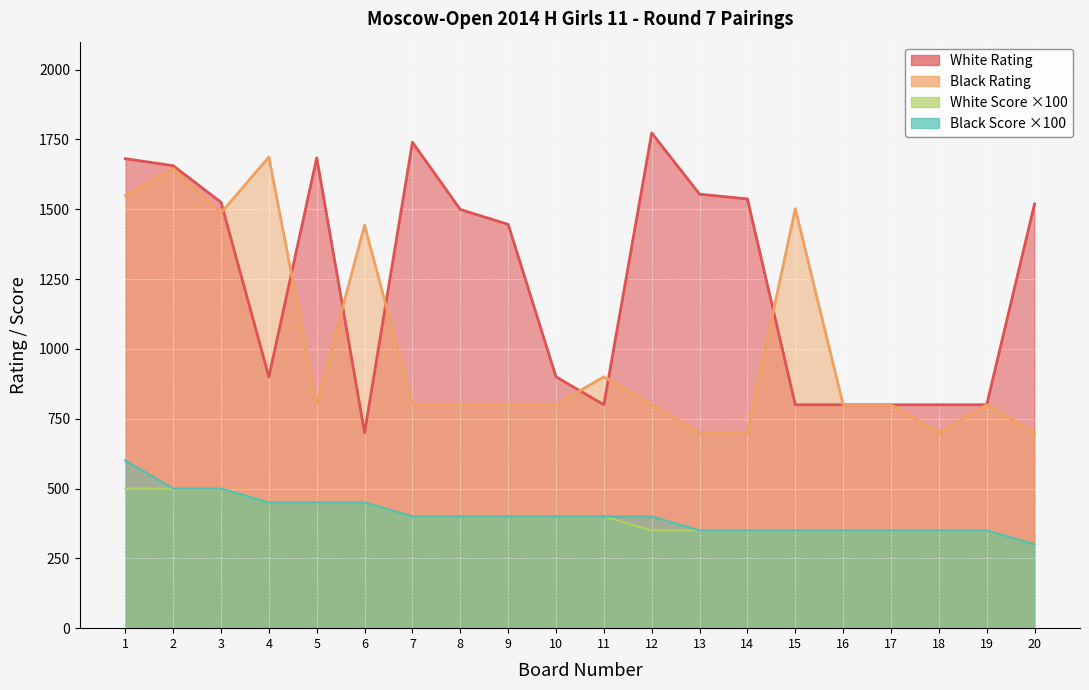

Which has a higher value, 14 or 16?

14